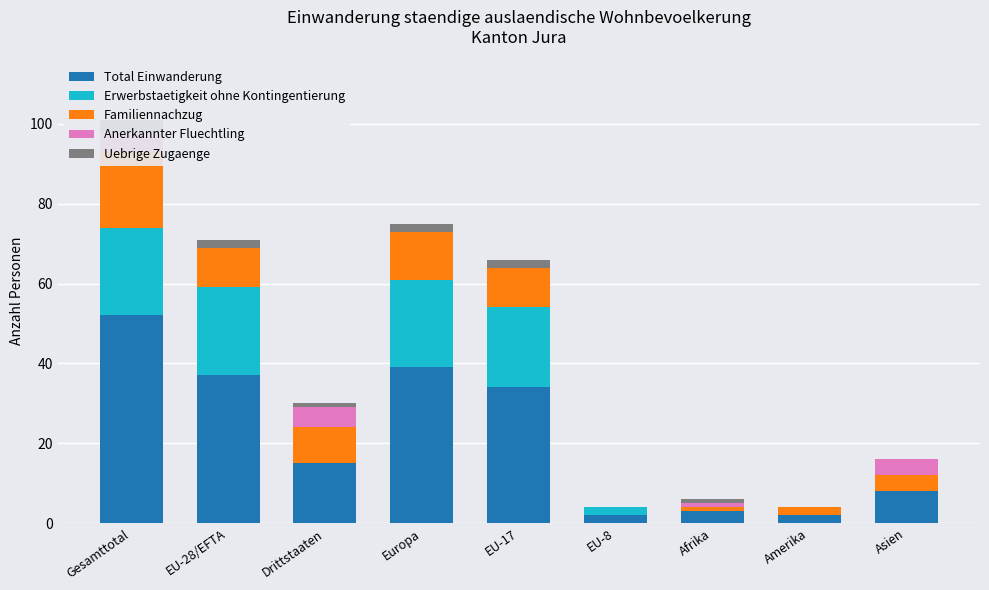

Which series has the largest total across all categories?

Total Einwanderung